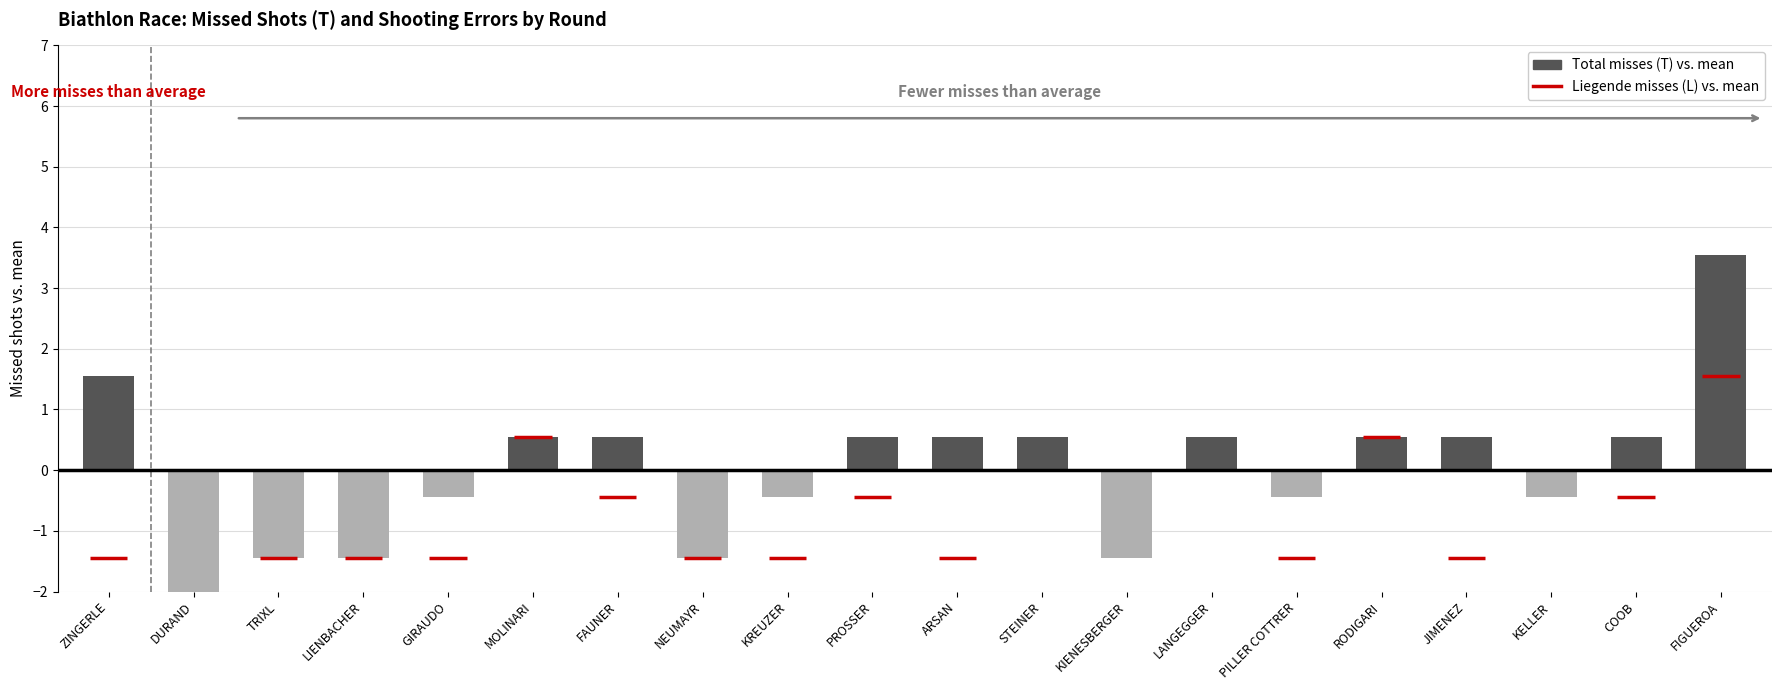

What is the label of the 9th bar from the right?

STEINER